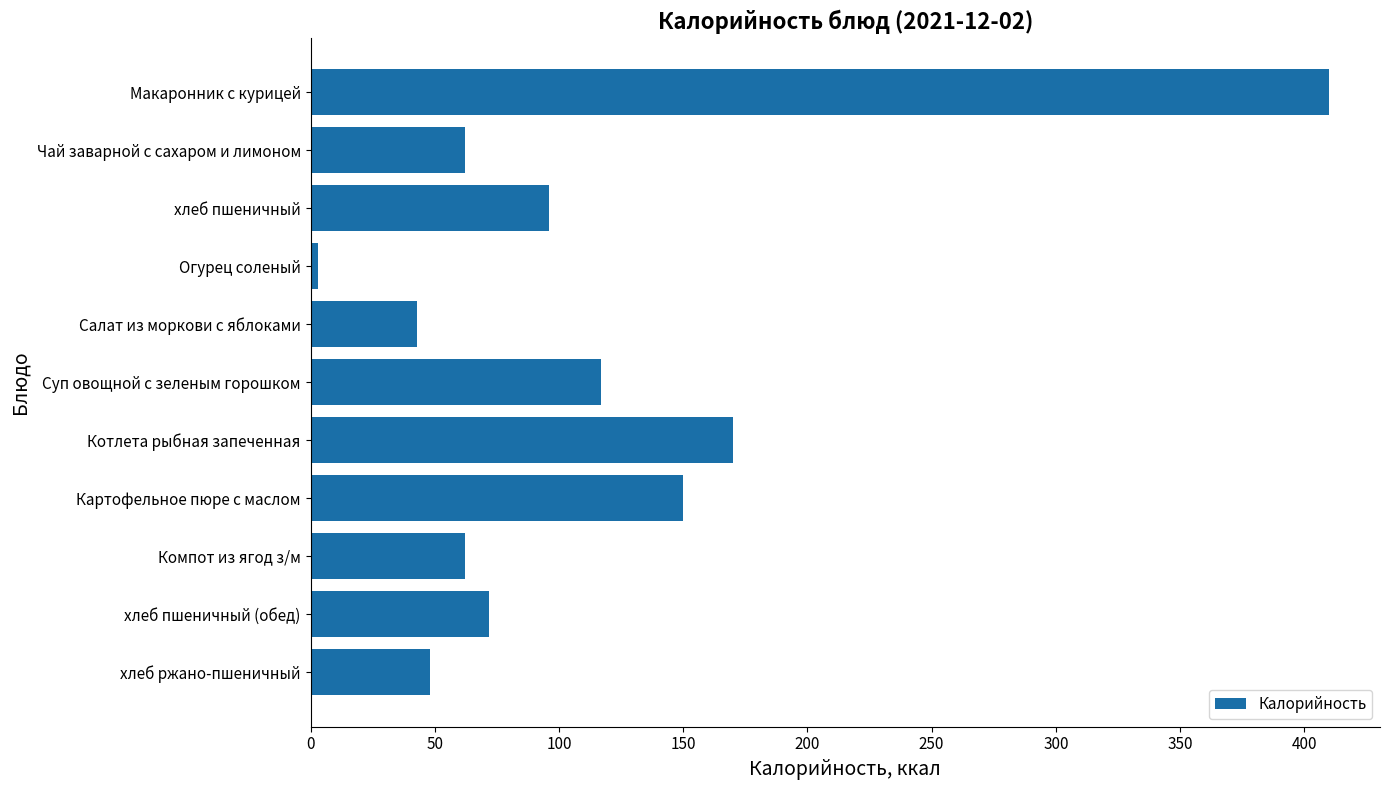

At which label is the value closest to 206?

Котлета рыбная запеченная